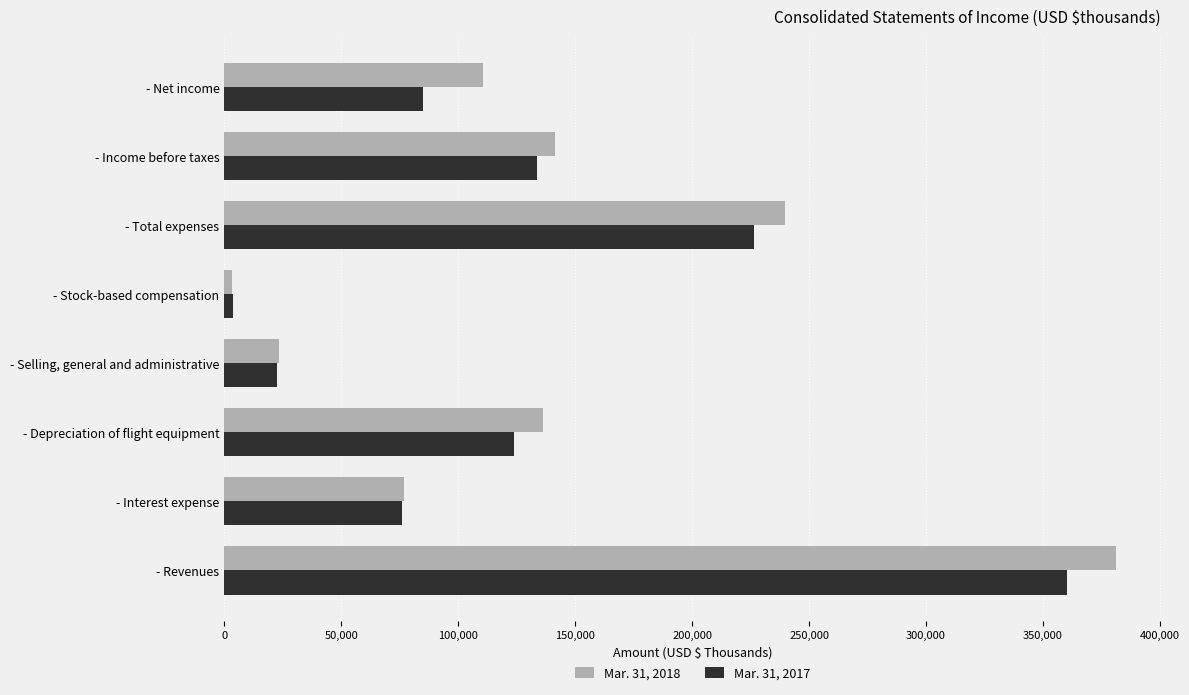

Which series changed the most between - Selling, general and administrative and - Income before taxes?

Mar. 31, 2018